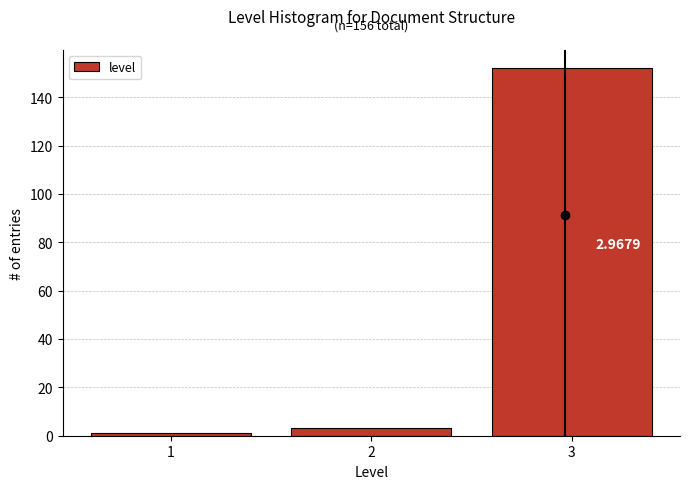

What is the average value?

52